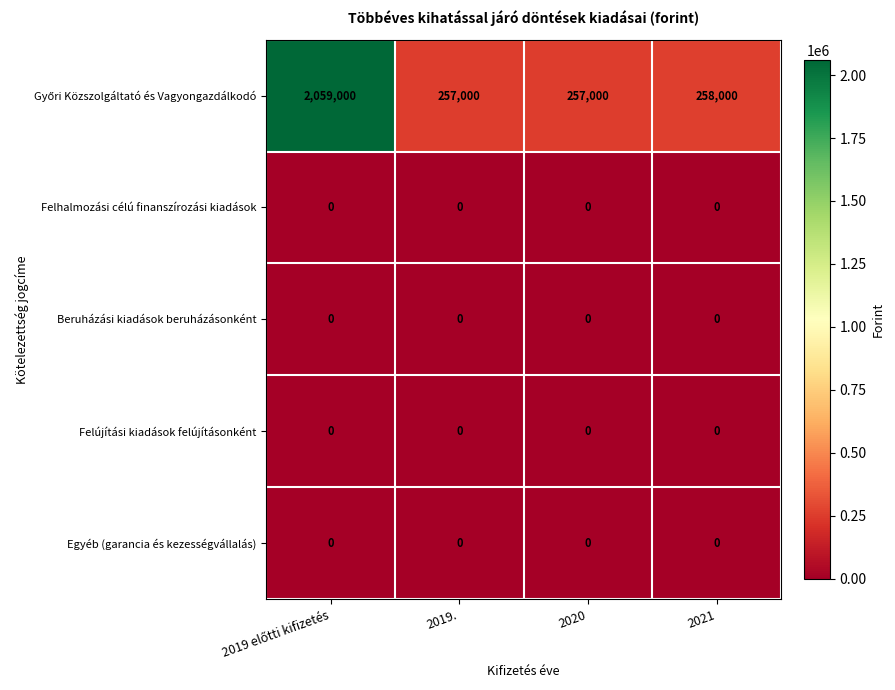

What is the difference between the highest and lowest values at 2019.?

257000